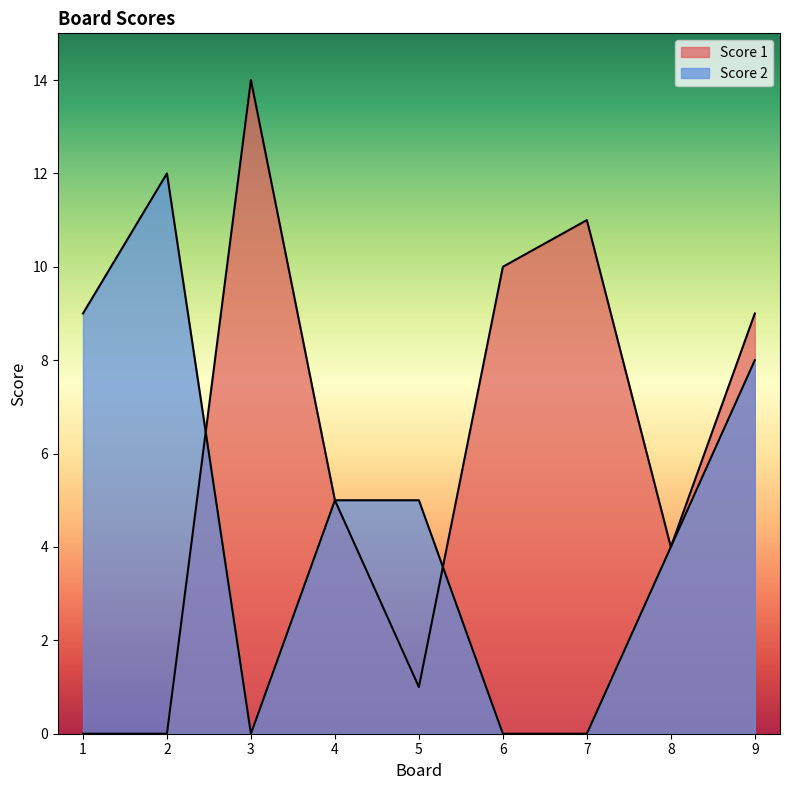

What is the value of the Score 2 point at the 1st from the left?

9